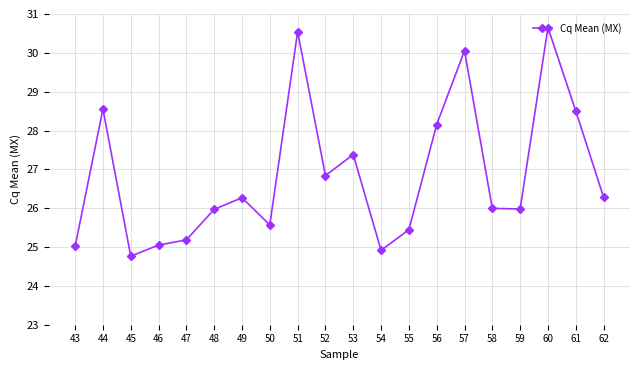

What is the value of the 8th point from the left?

25.6